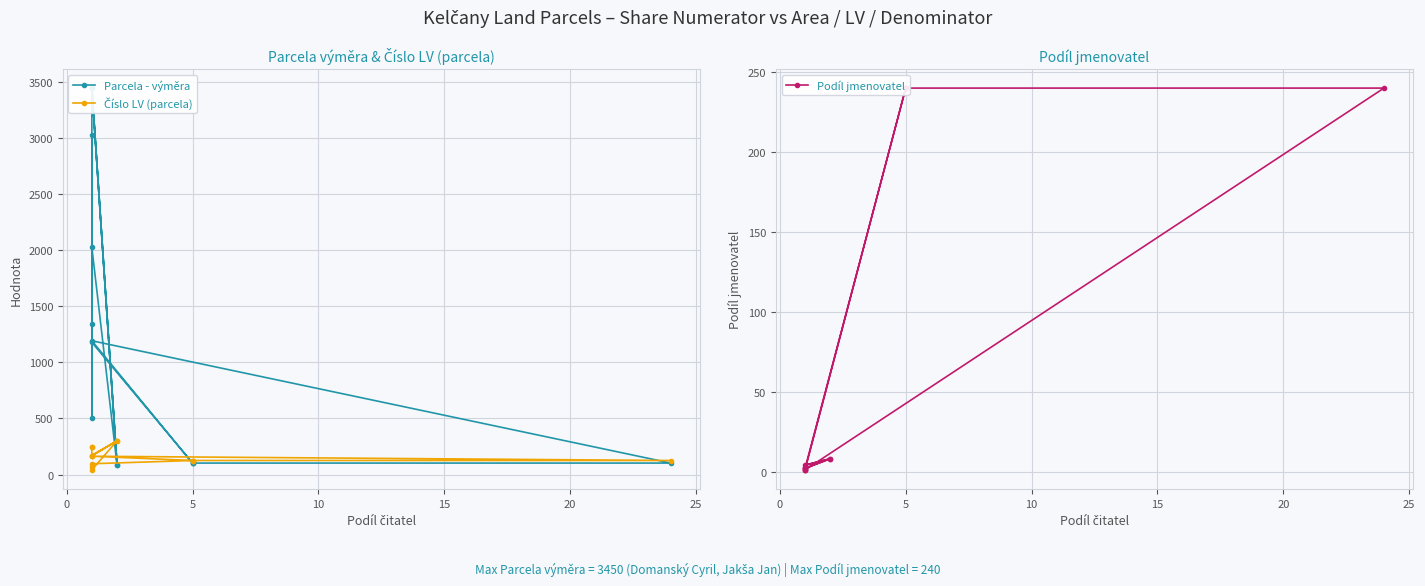

At how many categories does at least one series exceed 1115?

7